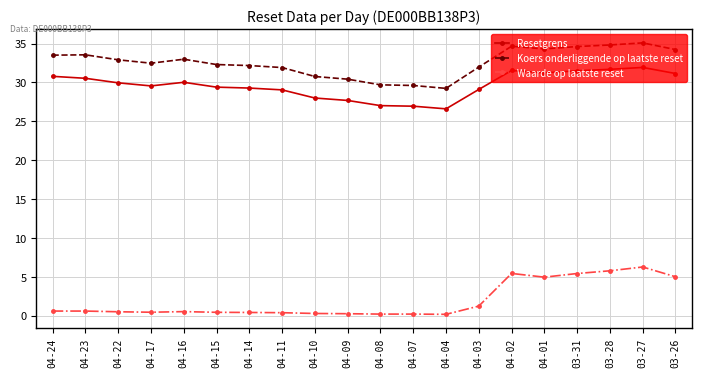

At how many categories does at least one series exceed 22?

20